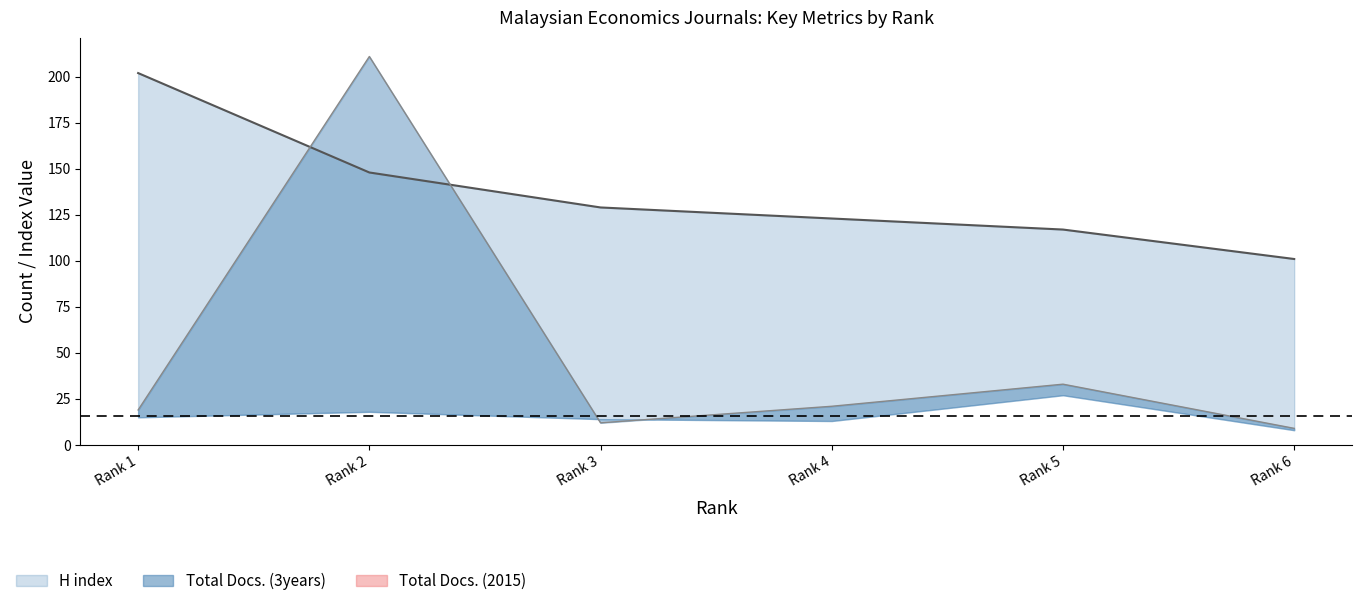

Reading left to right, what are all the values shown in this chart?

H index: Rank 1=202	Rank 2=148	Rank 3=129	Rank 4=123	Rank 5=117	Rank 6=101
Total Docs. (3years): Rank 1=19	Rank 2=211	Rank 3=12	Rank 4=21	Rank 5=33	Rank 6=9